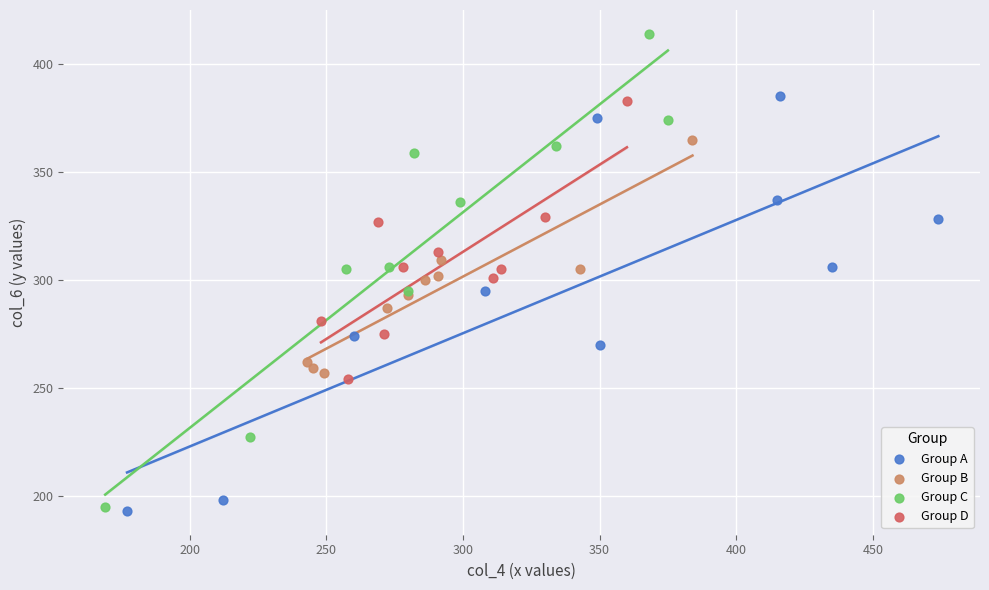

Which series has the largest Y range (max minus min)?

Group C